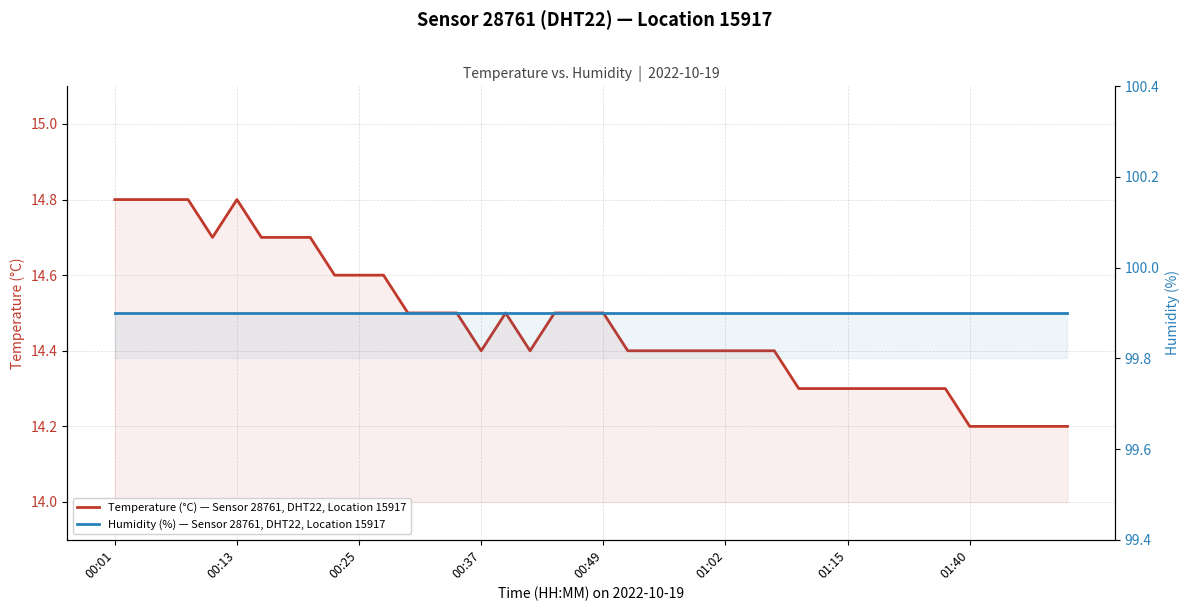

At which category is the sum across all series the highest?

00:01